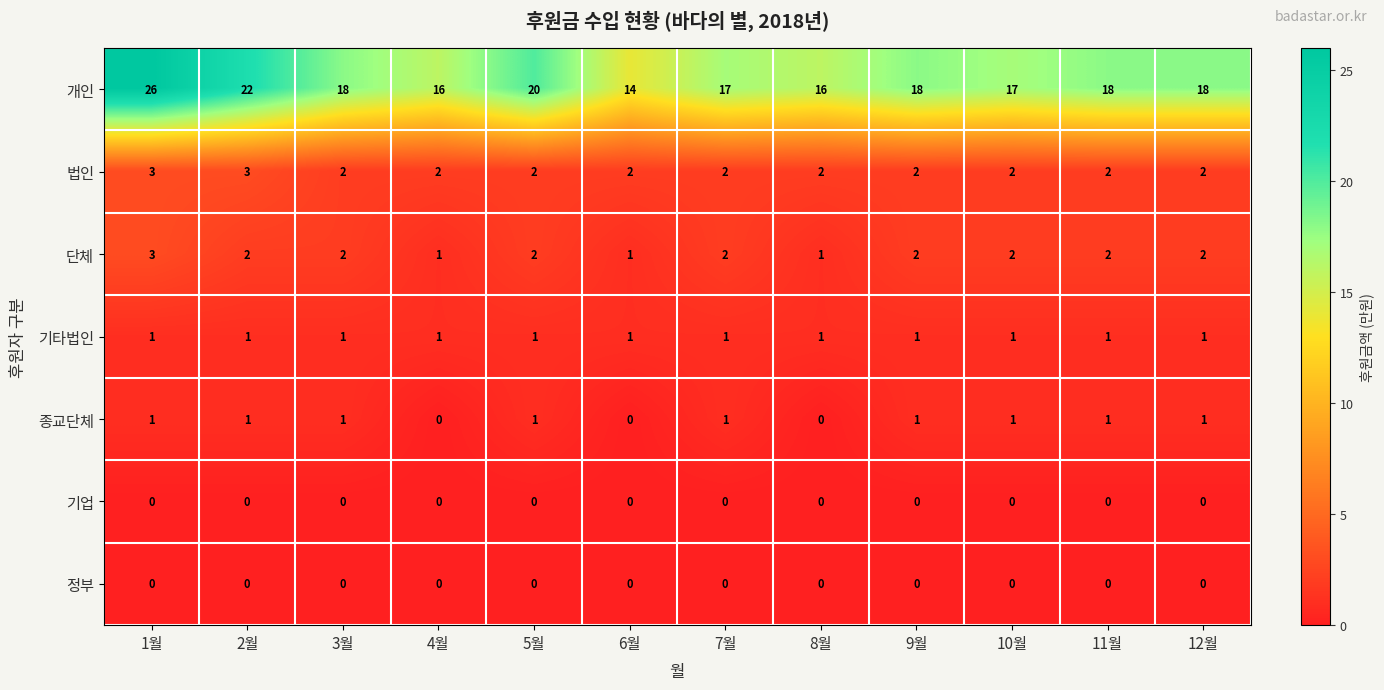

Is it true that 단체 equals 2 at 3월?

True